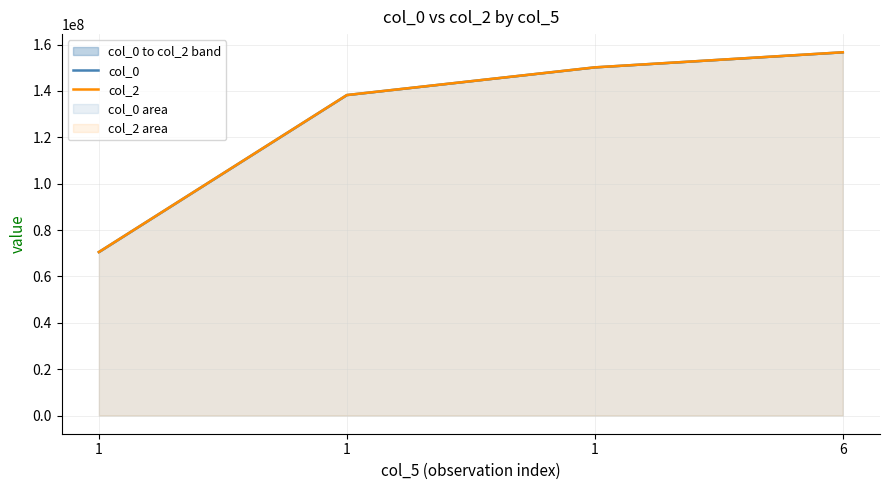

What is the approximate value of col_2 at 6?

156655236.0